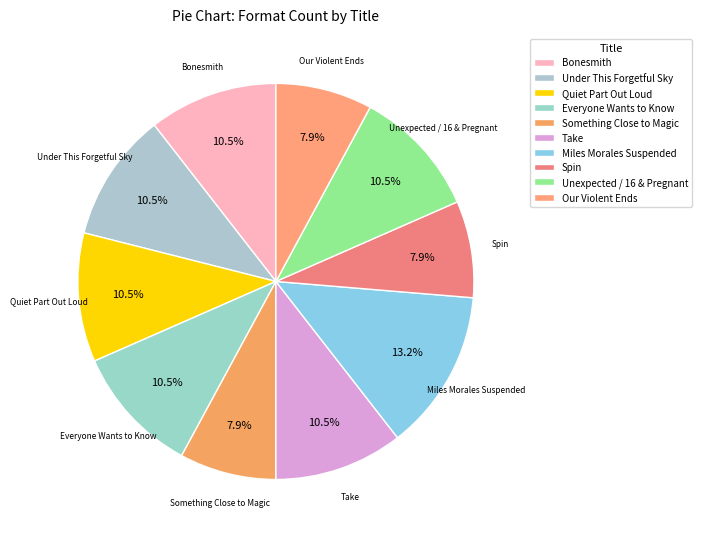

What is the largest slice in the pie chart?

Miles Morales Suspended